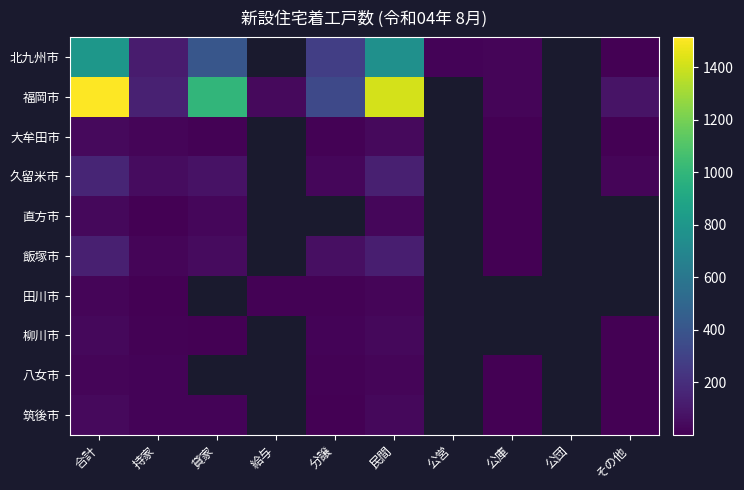

True or false: 直方市 has a value of 0.5 at 公庫.

False